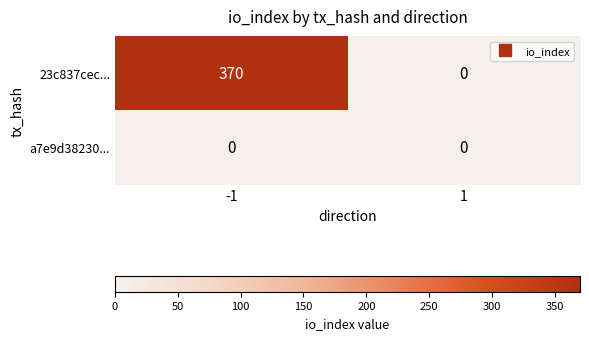

Rank the series by their average value, from highest to lowest.

23c837cec..., a7e9d38230...